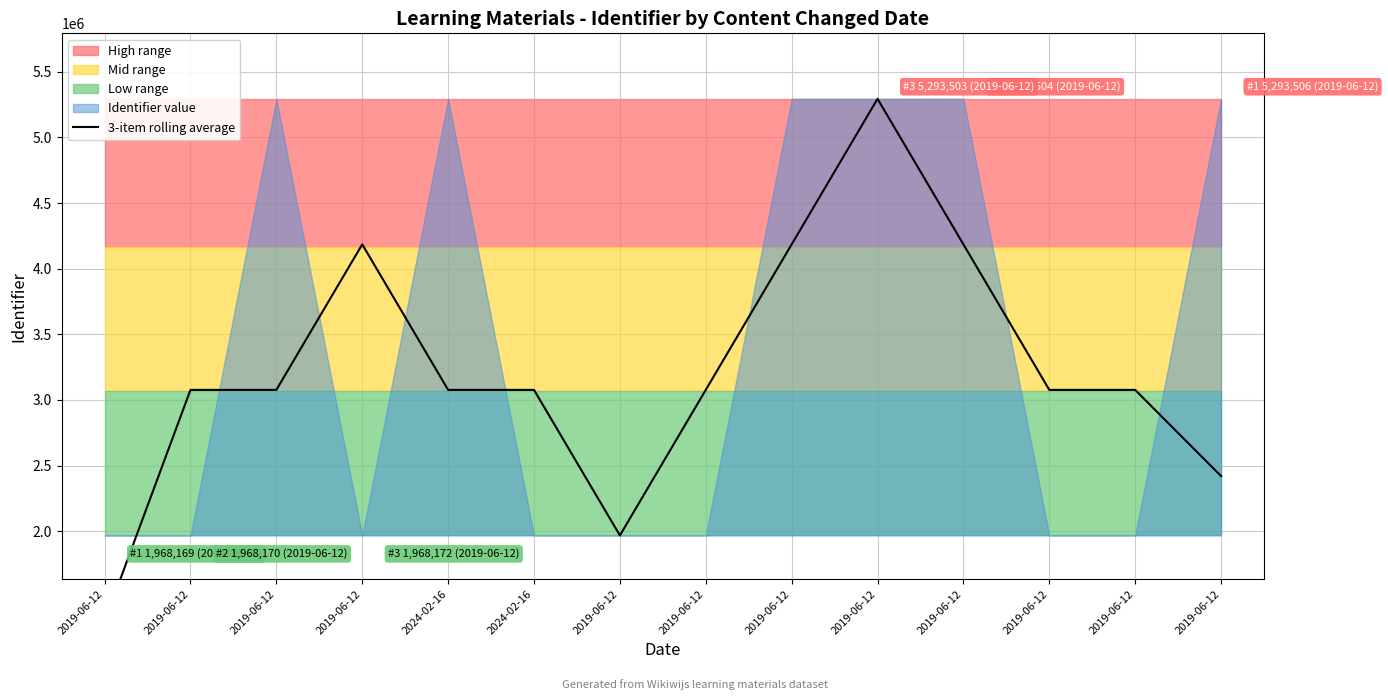

What is the label of the 13th point from the left?

2019-06-12